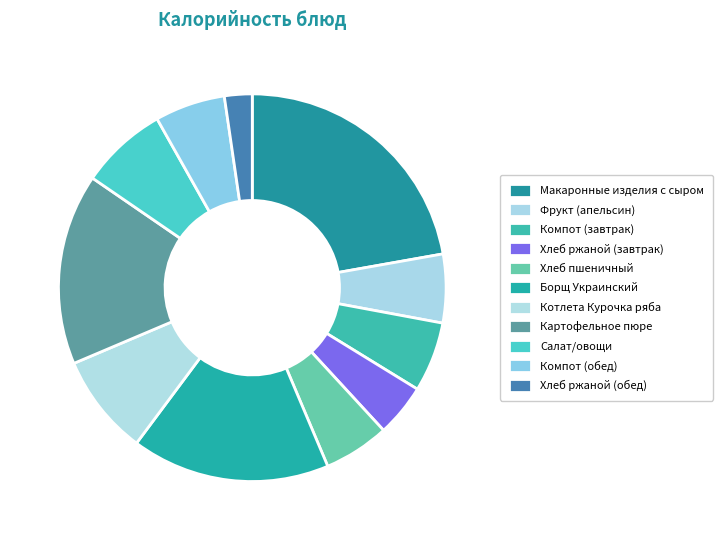

Does any single category account for the majority?

No